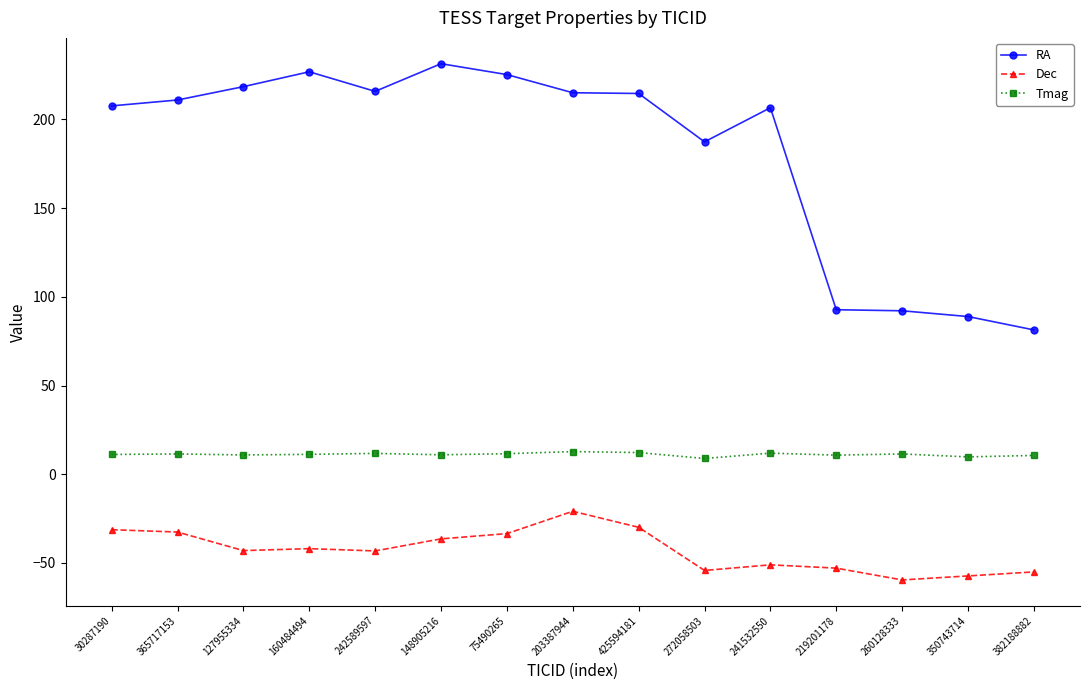

What is the lowest value of the Tmag series?

8.9